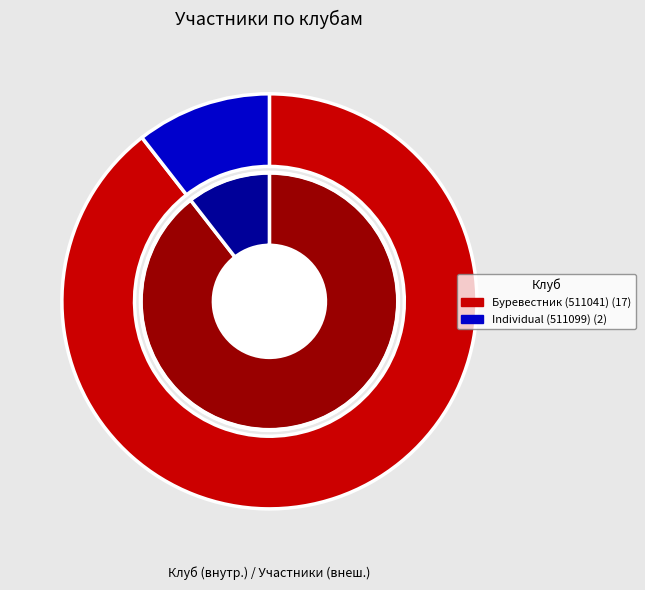

Rank the series at 1 from highest to lowest value.

inner, outer